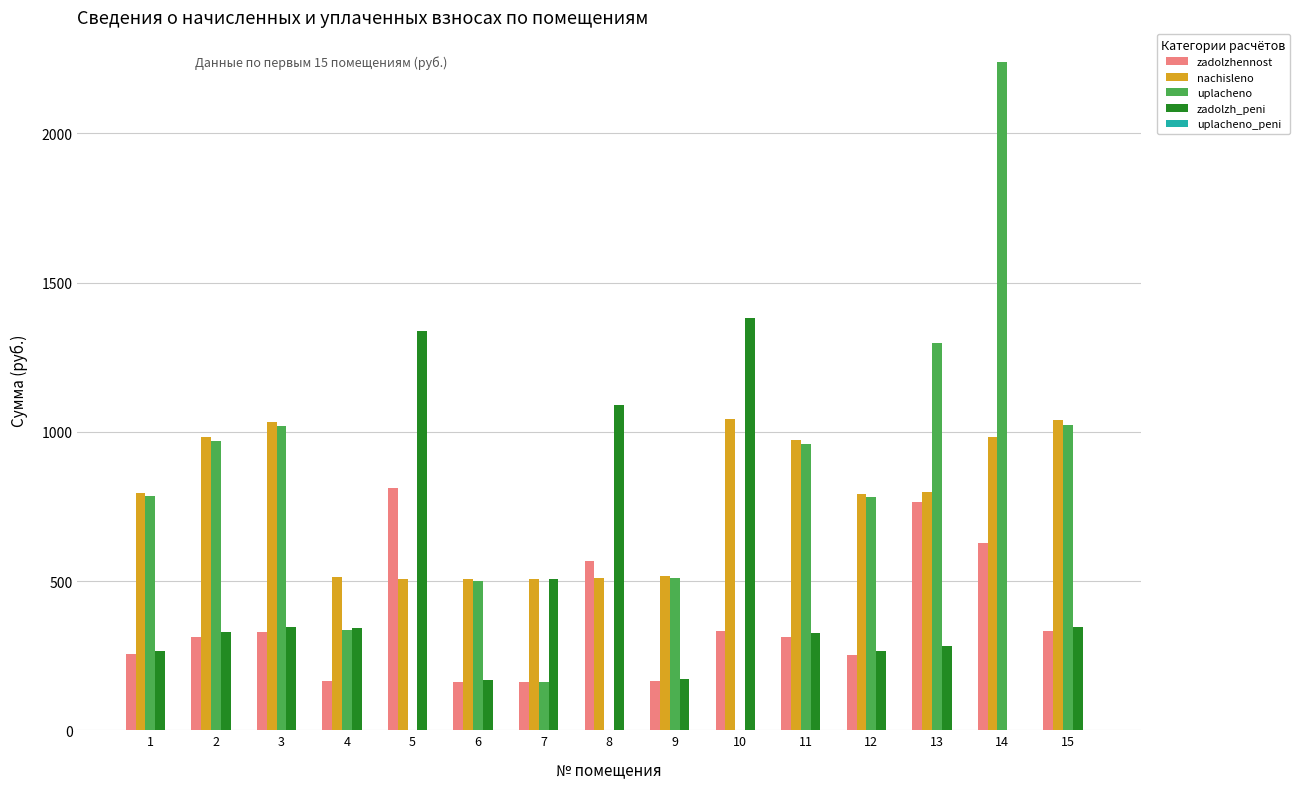

How many values in the zadolzh_peni series exceed 327?

8